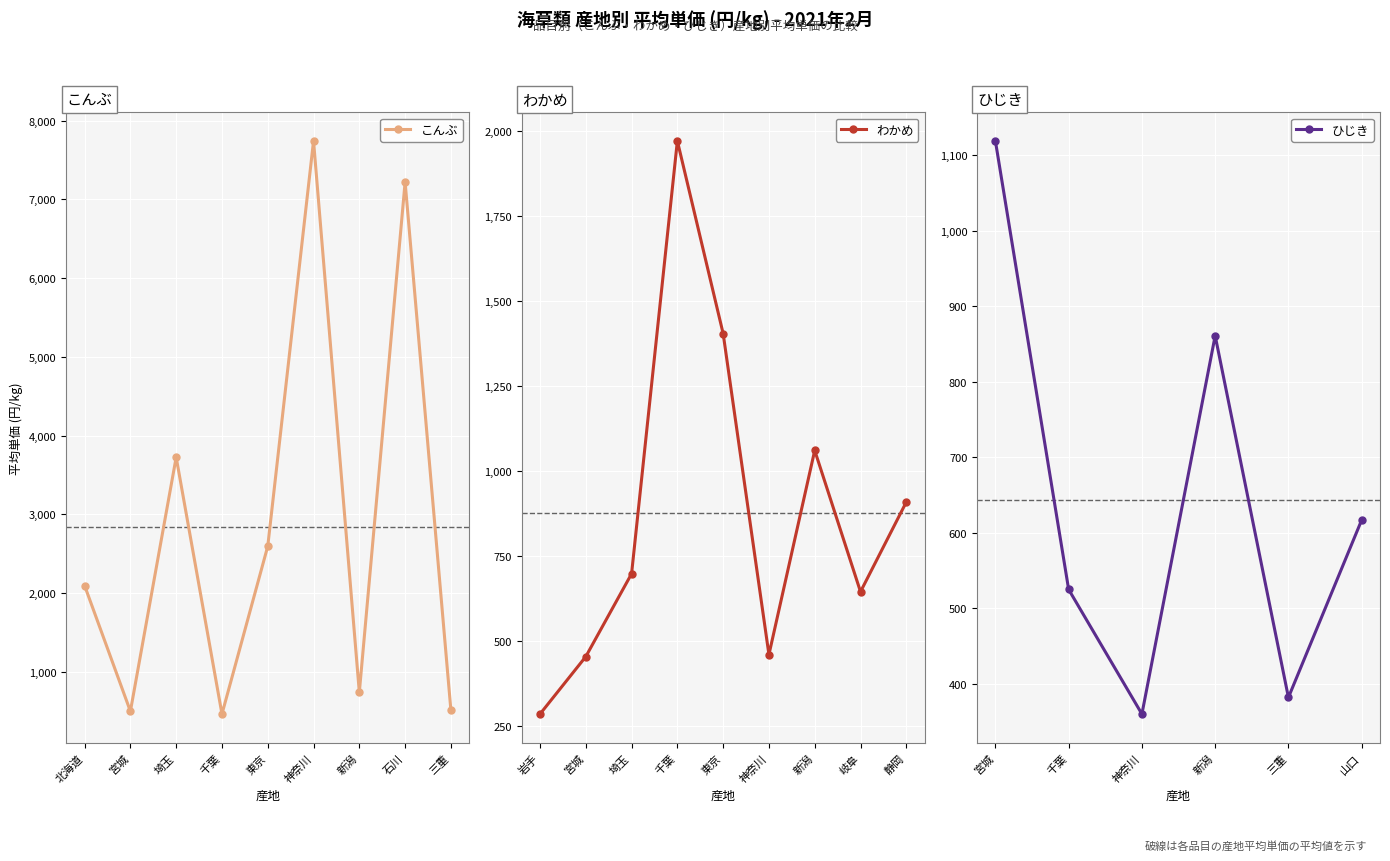

What is the value of the こんぶ point at the 3rd from the left?

3726